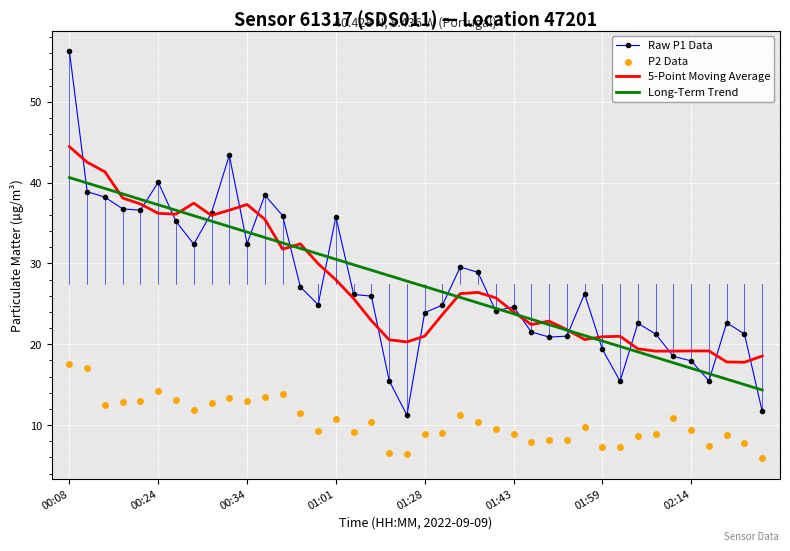

At which category is the sum across all series the highest?

00:08